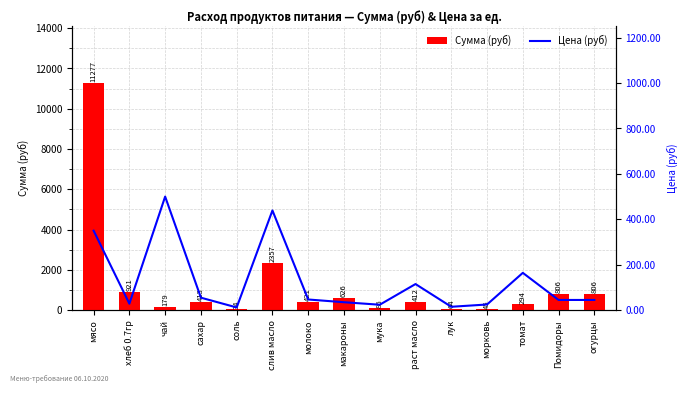

What is the greatest value displayed?

11277.0